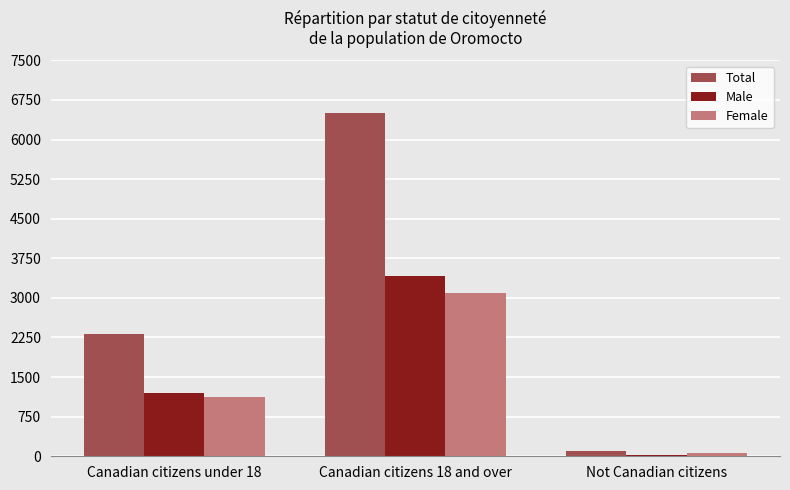

At which category is the sum across all series the highest?

Canadian citizens 18 and over